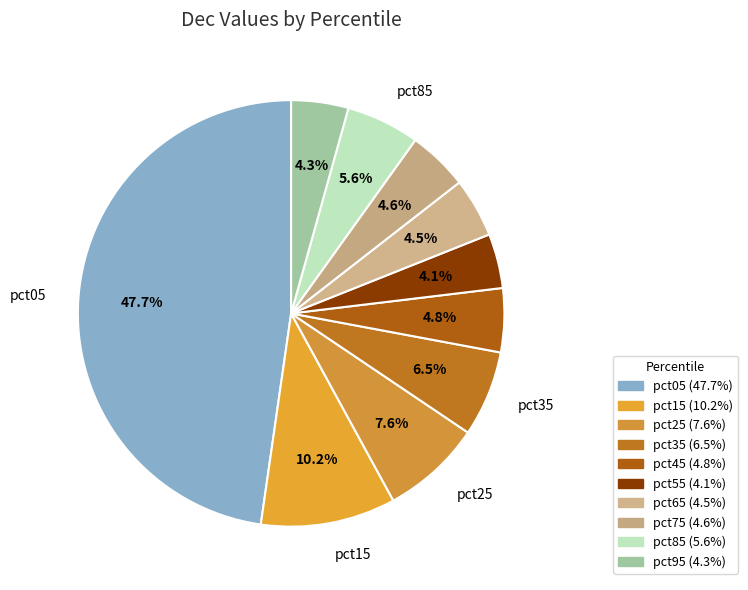

To the nearest percent, what is the combined percentage of pct75 and pct45?

9%